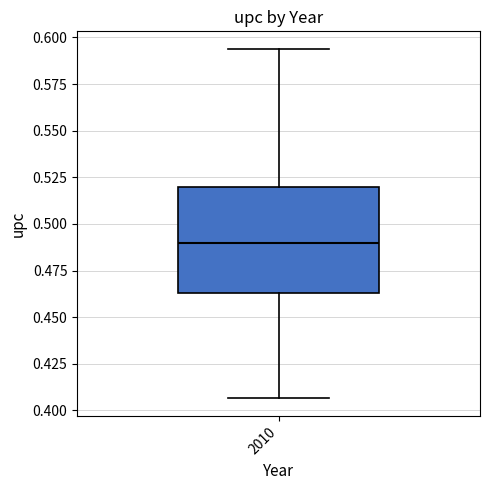

Read this box plot against the y-axis: the position of the median line, the range covered by the box, and the ends of both whiskers. The values are not printed on the chart, so give them approximately, as read against the axis.

median 0.490, box 0.465 to 0.520, whiskers 0.405 to 0.595